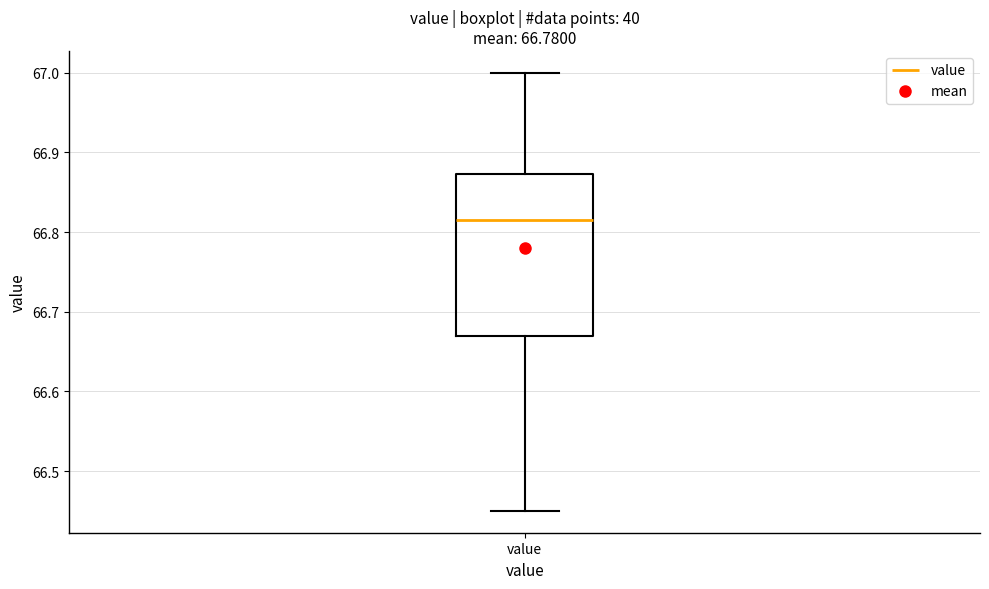

Where does the lower whisker of the box for value end on the y-axis? The values are not printed on the chart, so give them approximately, as read against the axis.

66.45